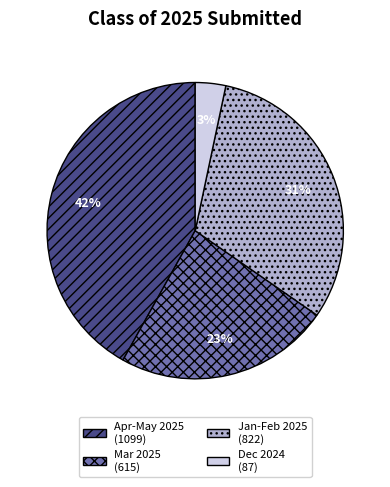

To the nearest percent, what is the difference between the largest and smallest slice percentages?

39%